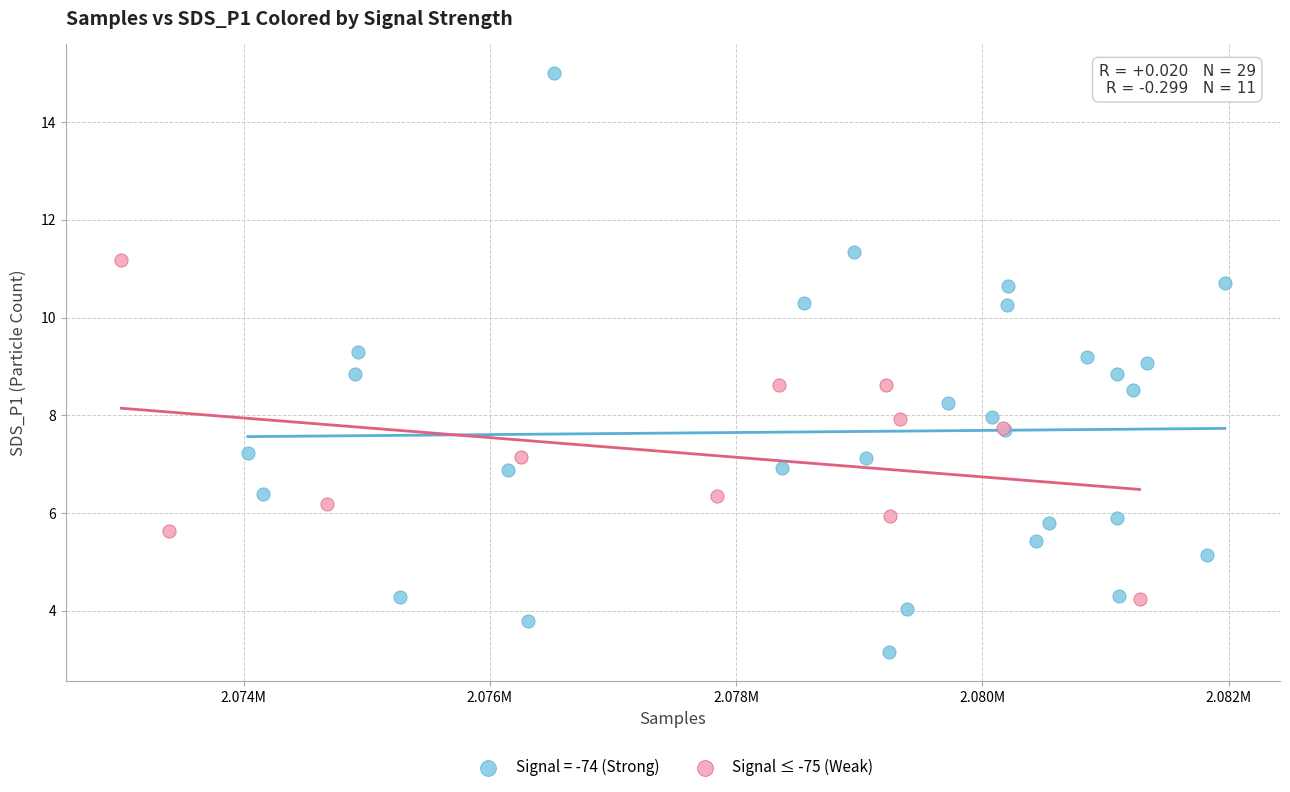

Which series has the widest spread of Y values?

Signal = -74 (Strong)